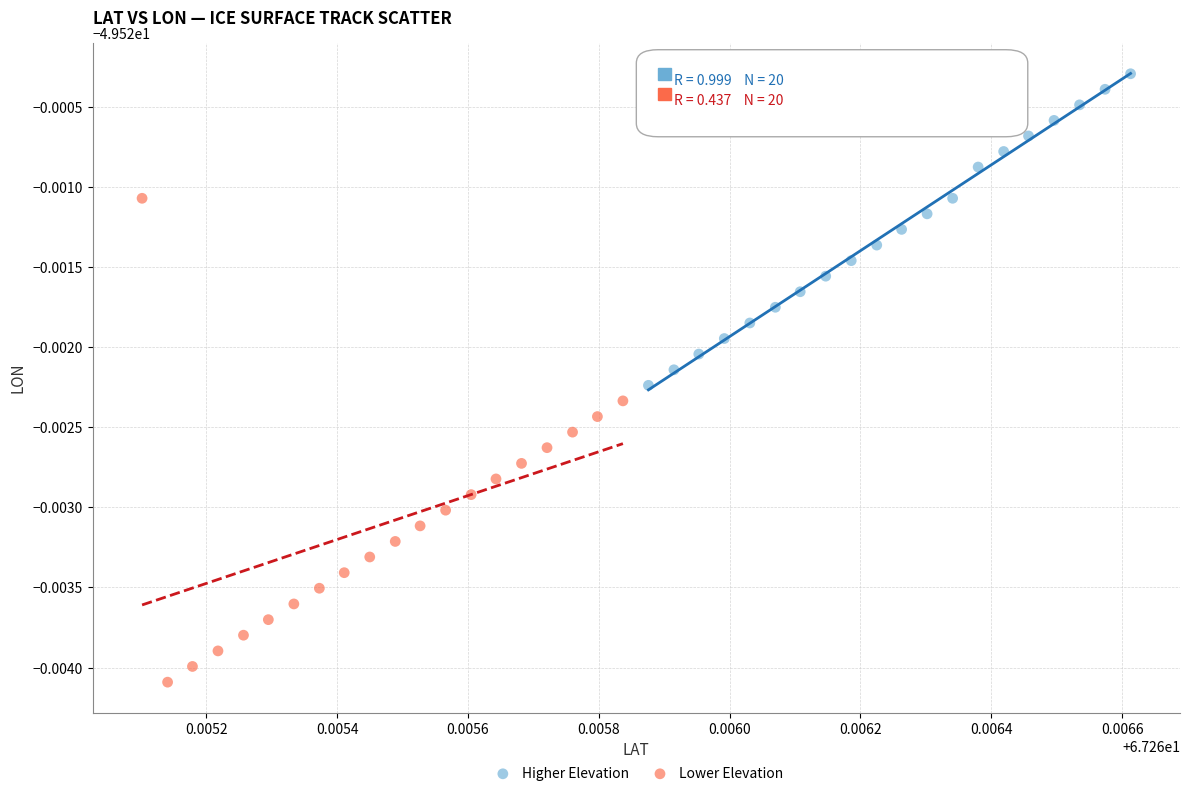

What are all the series names shown in the legend?

Higher Elevation, Lower Elevation